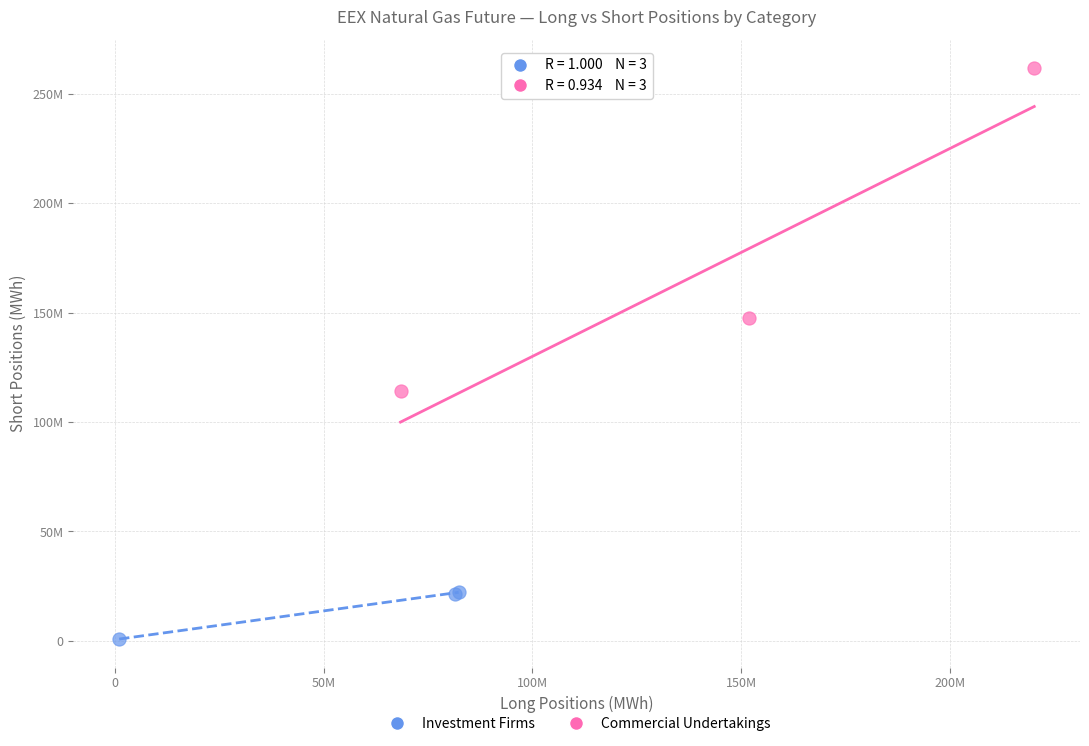

Which series contains the lowest Y value?

Investment Firms